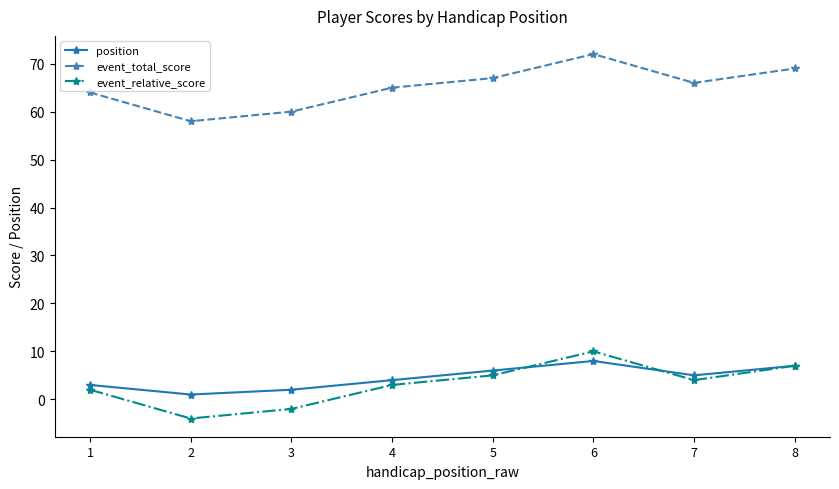

What is the value of the position point at the 2nd from the left?

1